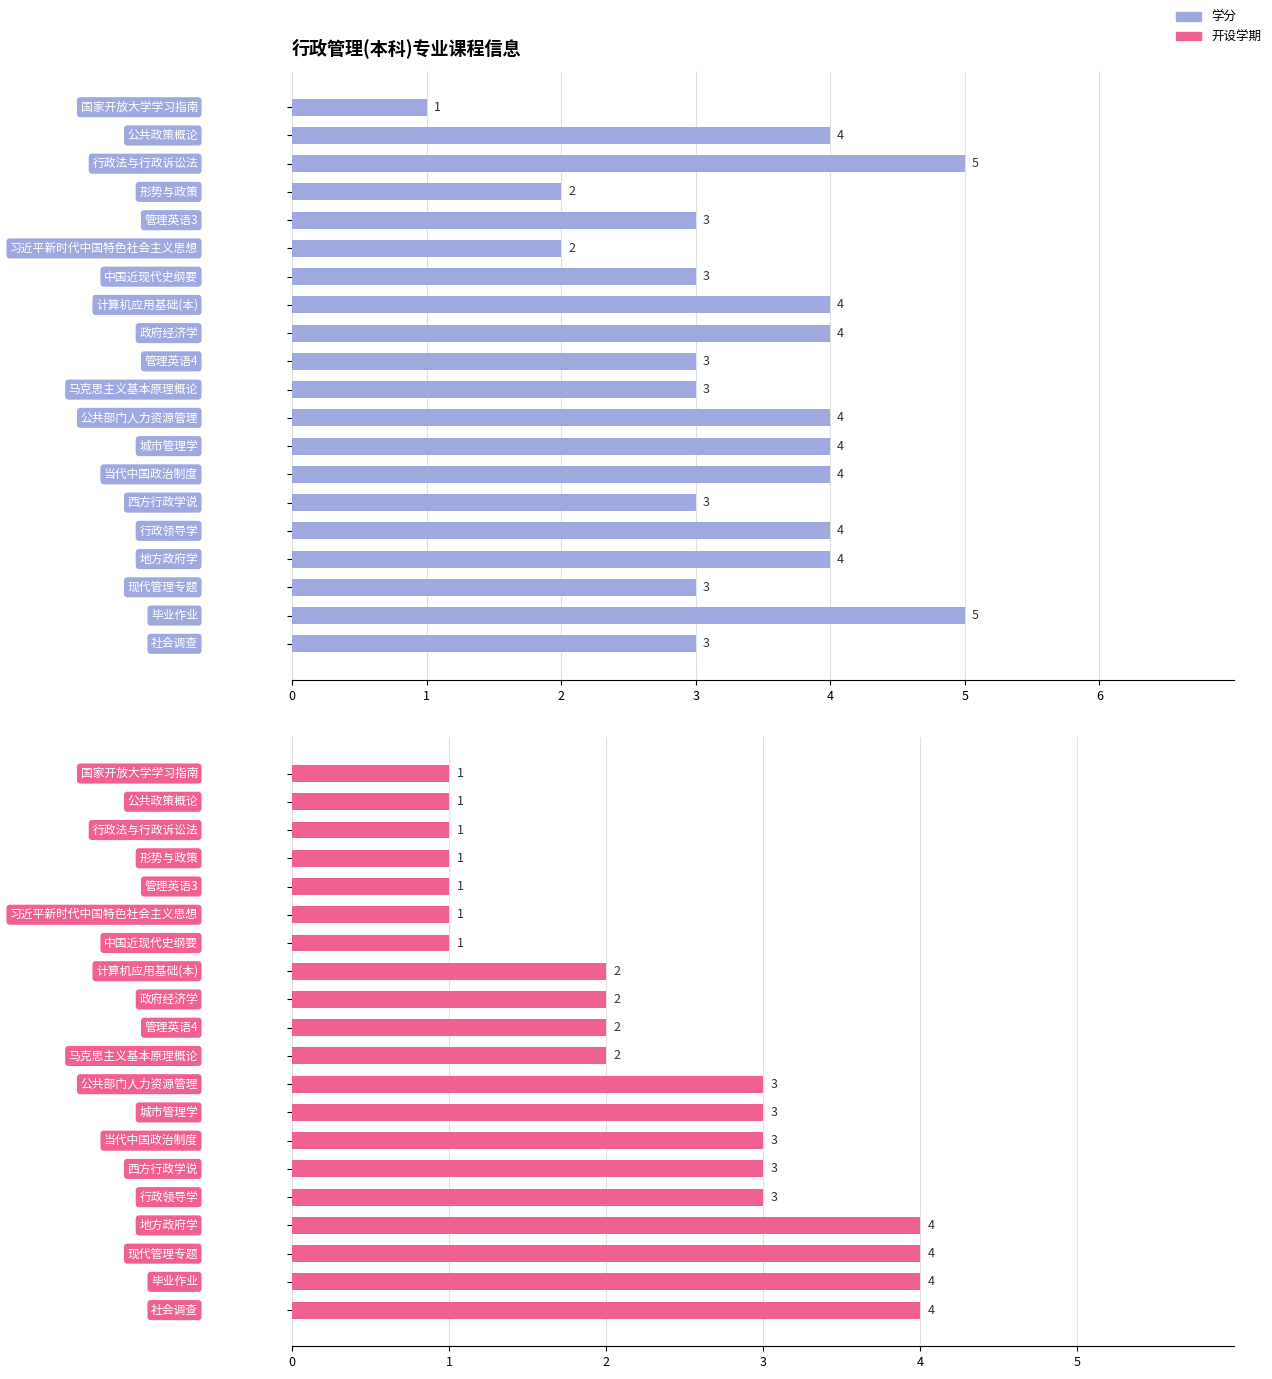

How many groups of bars are there?

20